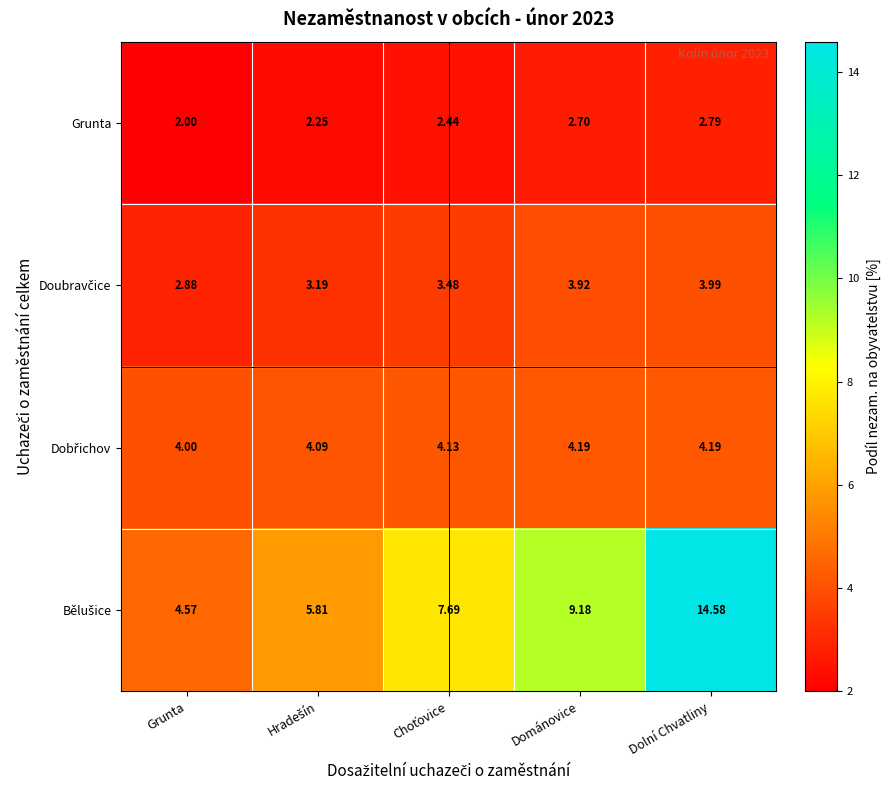

At which category does the chart reach its minimum across all series?

Grunta